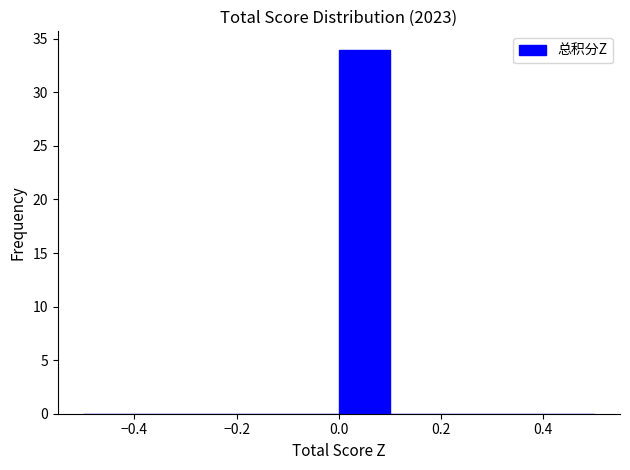

Reading left to right, transcribe this chart: for each bar, give the range it covers on the x-axis and its height. The values are not printed on the chart, so give them approximately, as read against the axis.

-0.5 to -0.4: 0
-0.4 to -0.3: 0
-0.3 to -0.2: 0
-0.2 to -0.1: 0
-0.1 to 0.0: 0
0.0 to 0.1: 34
0.1 to 0.2: 0
0.2 to 0.3: 0
0.3 to 0.4: 0
0.4 to 0.5: 0